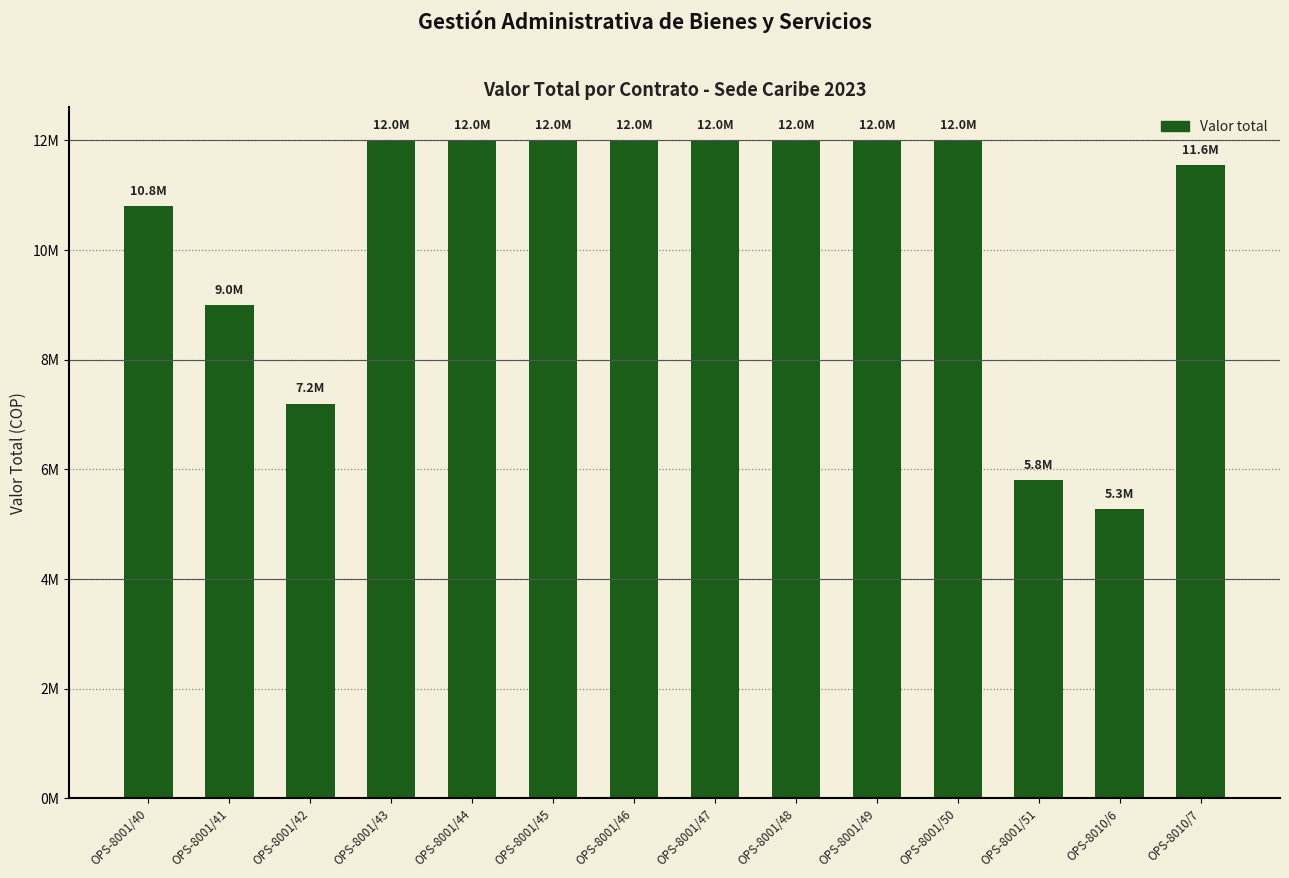

How many values are below 12000000?

6